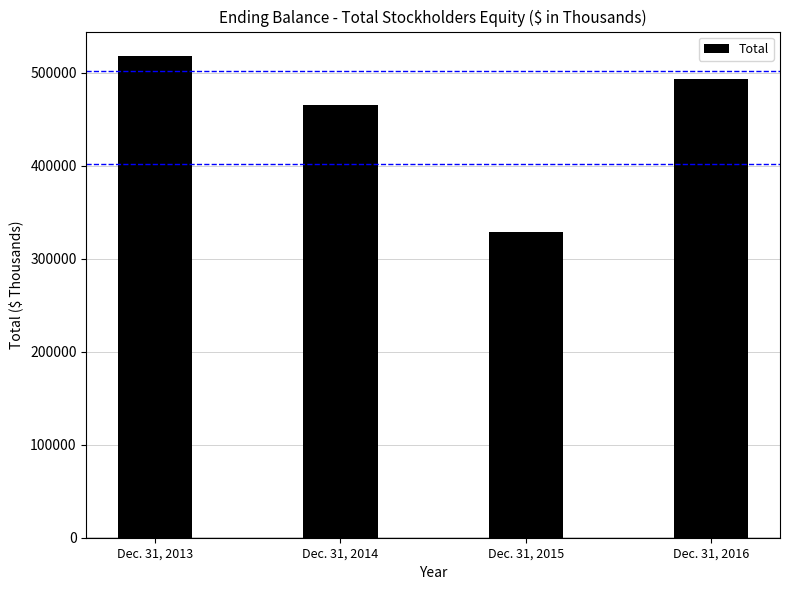

True or false: the data shows 174921 at Dec. 31, 2015.

False